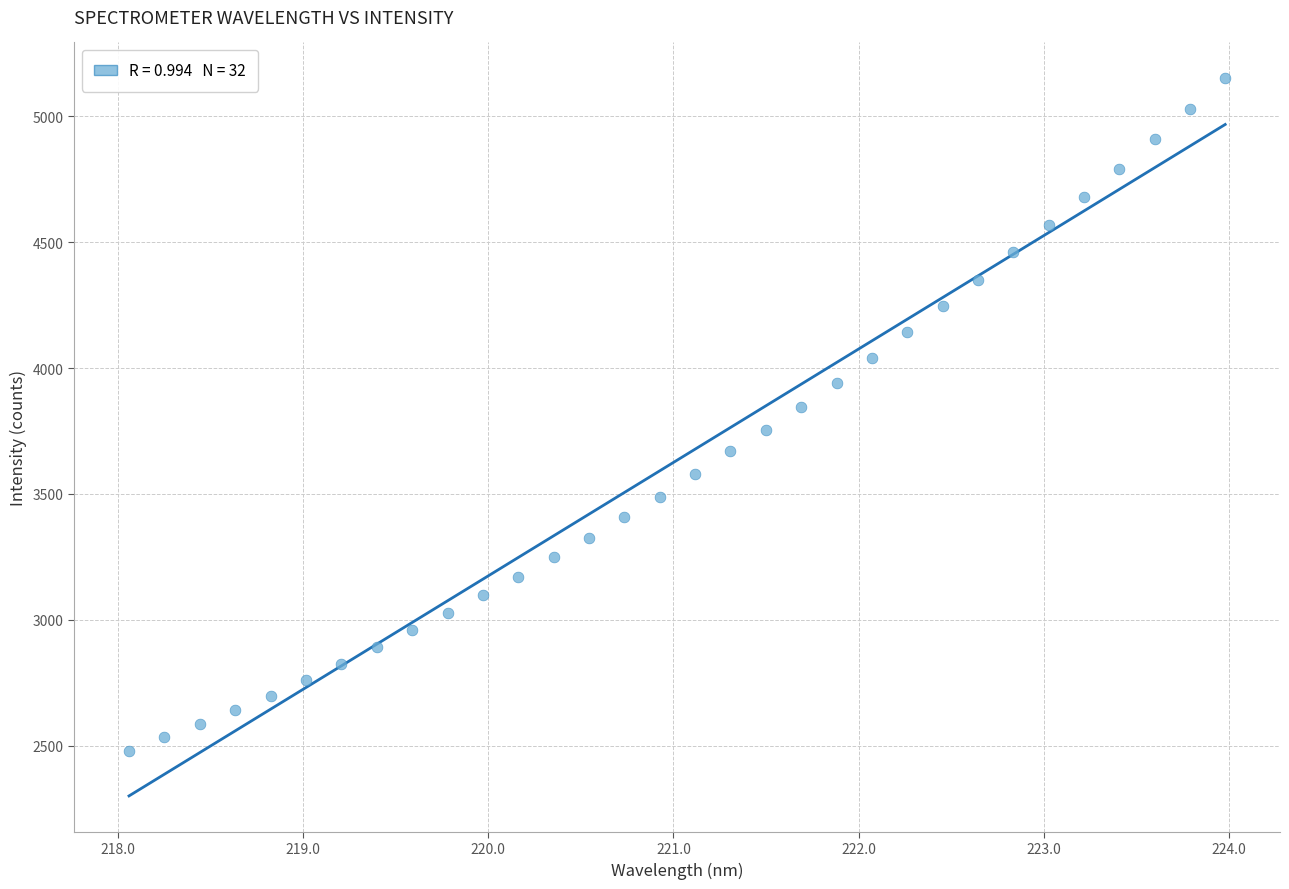

What is the range of Y values (max minus min)?

2672.4